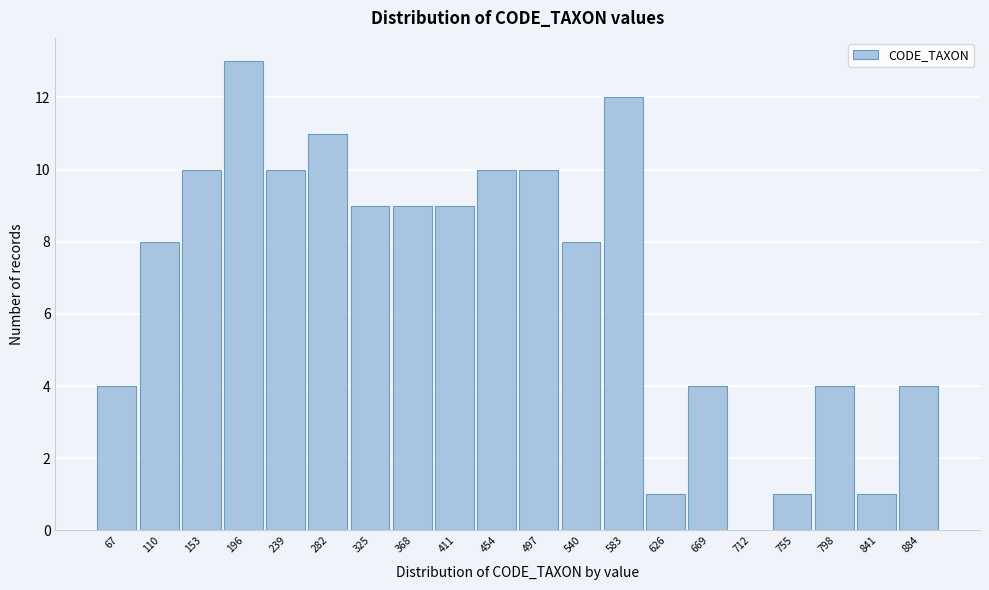

Reading right to left, list all the values displayed in this chart.

884=4	841=1	798=4	755=1	712=0	669=4	626=1	583=12	540=8	497=10	454=10	411=9	368=9	325=9	282=11	239=10	196=13	153=10	110=8	67=4